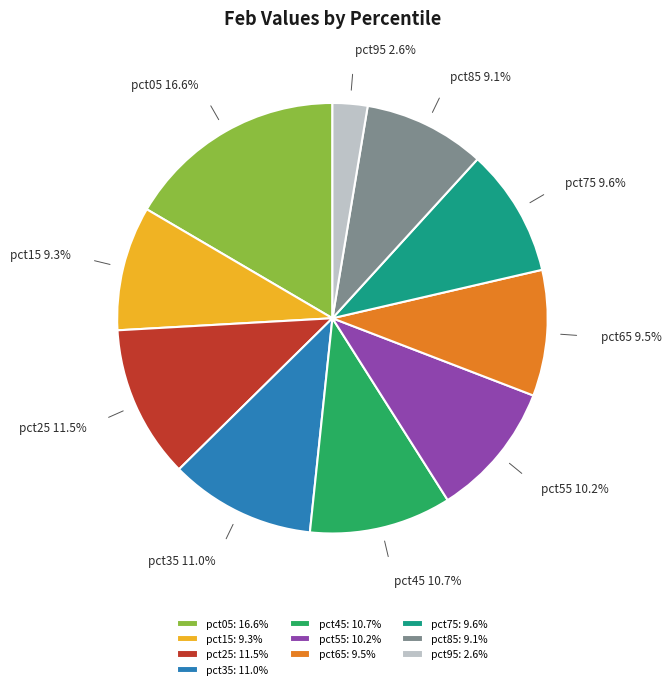

How many slices are in this pie chart?

10